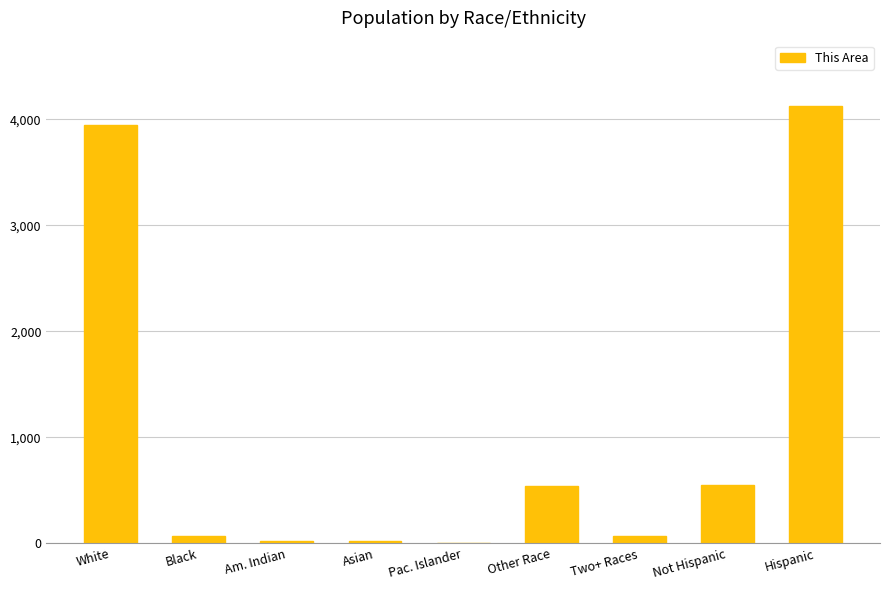

At which category does the chart reach its peak across all series?

Hispanic